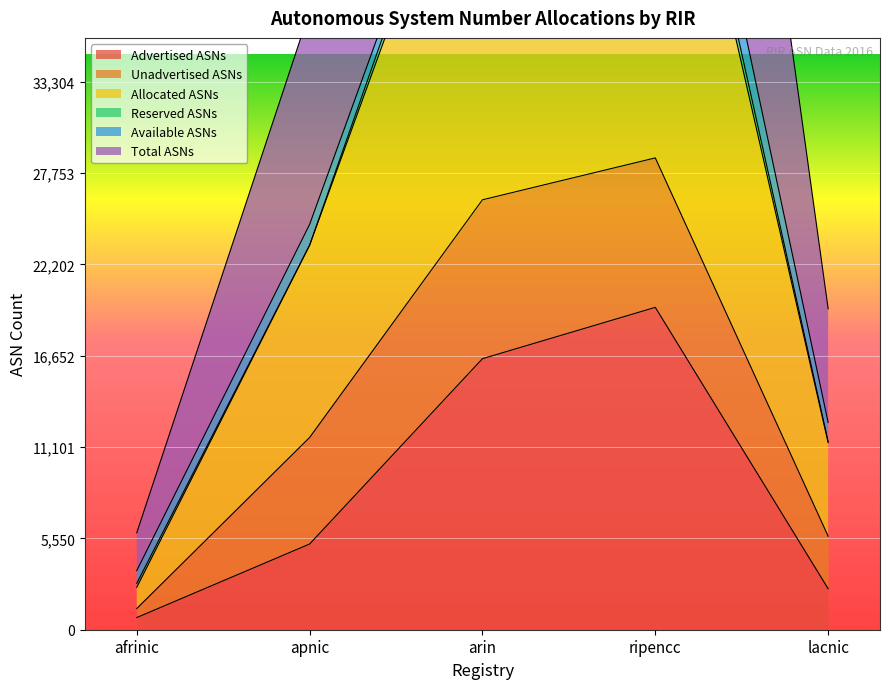

Which series has the largest total across all categories?

Total ASNs